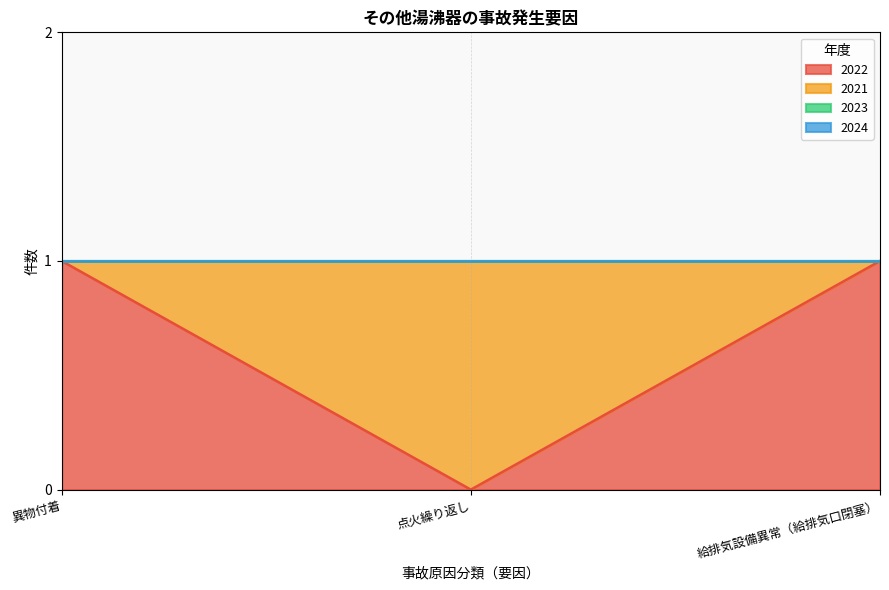

Is the value of 2024 at 異物付着 greater than the value of 2023 at 異物付着?

No